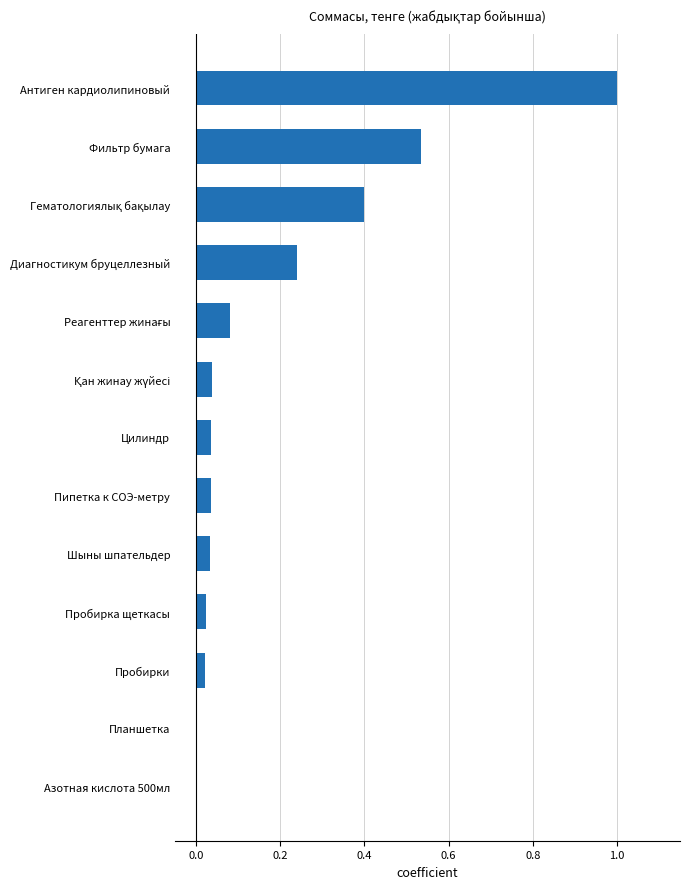

Is it true that the value at Пробирки is 0.0?

True